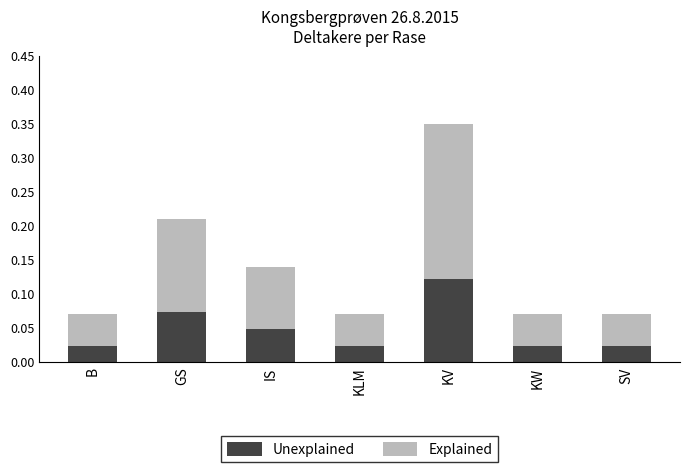

Count the Unexplained values in the range 0 to 1.

7